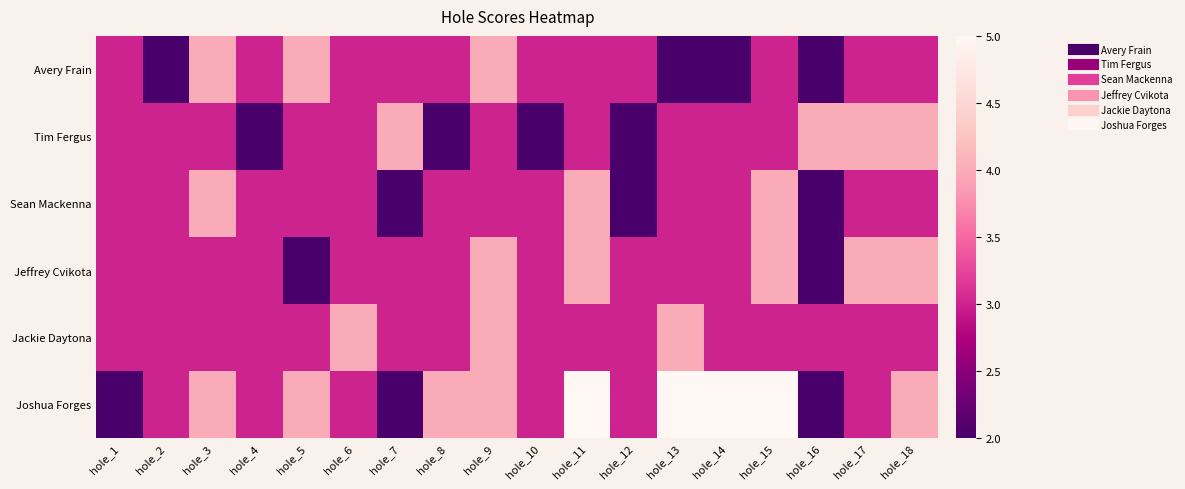

How many series are shown in this chart?

6